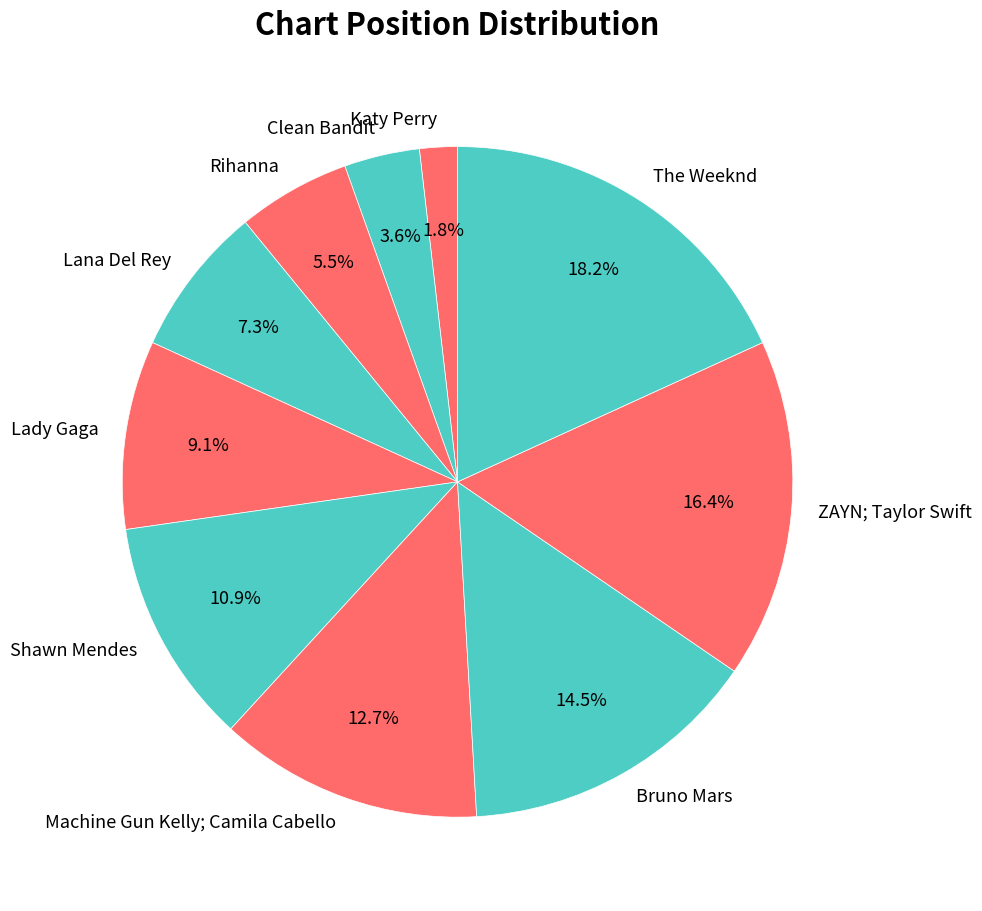

Which slice is the smallest?

Katy Perry